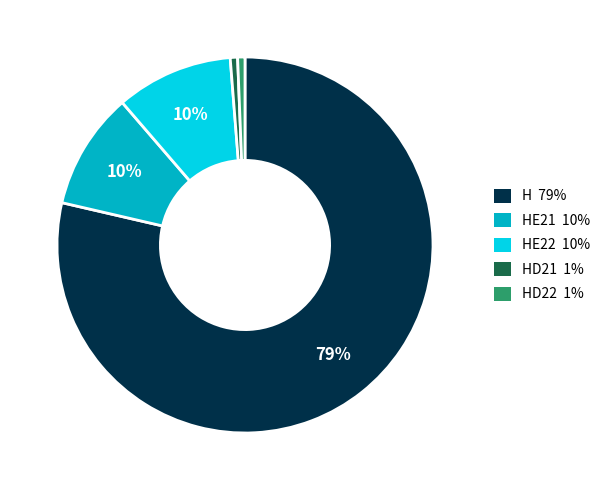

To the nearest percent, what is the average slice percentage?

20%